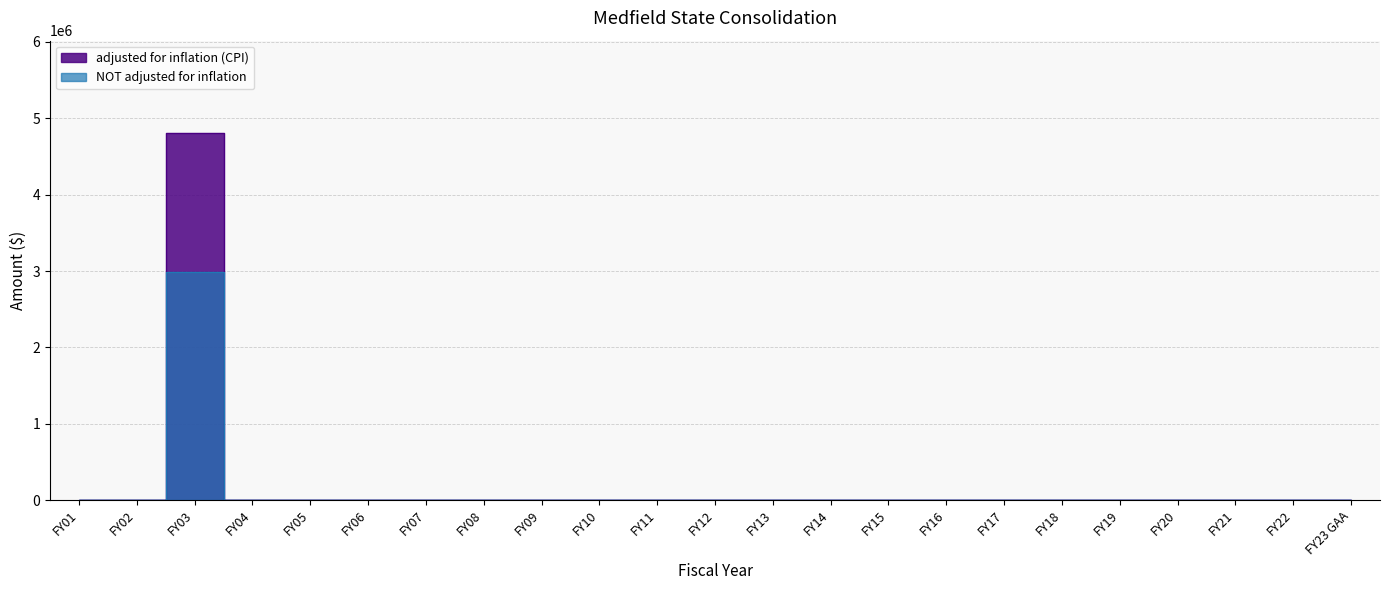

True or false: adjusted for inflation (CPI) and NOT adjusted for inflation intersect in this chart.

False